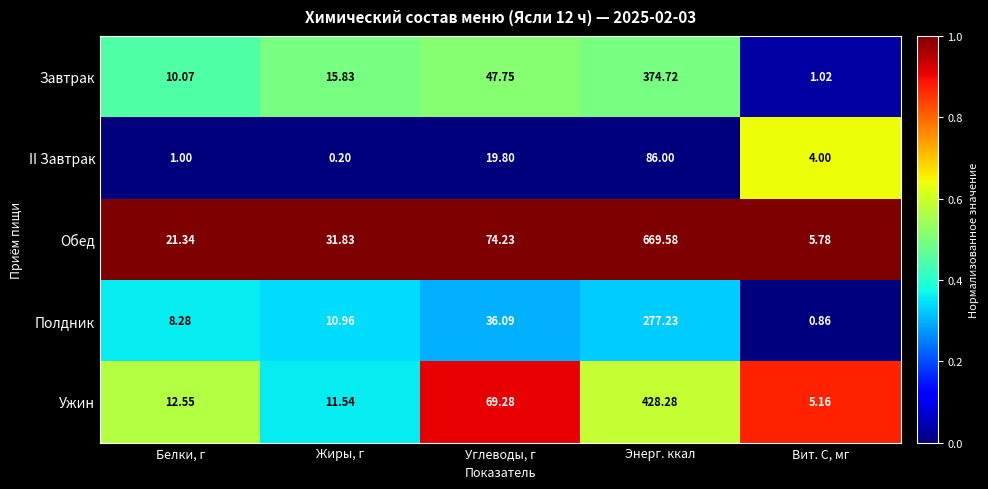

Which series has the largest total across all categories?

Обед